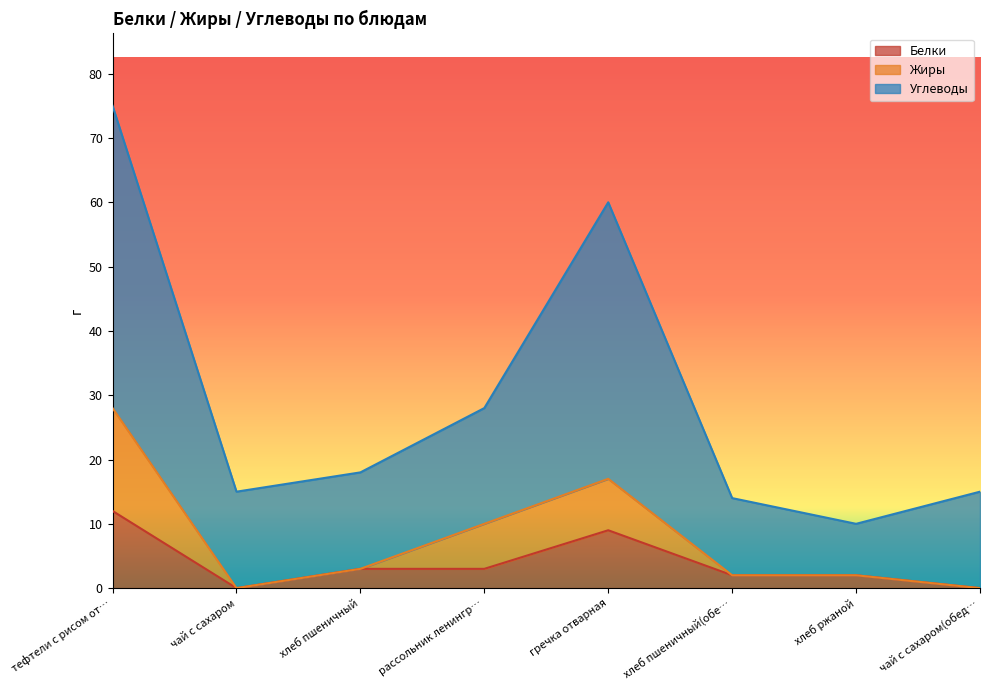

At which category is the sum across all series the highest?

тефтели с рисом от…